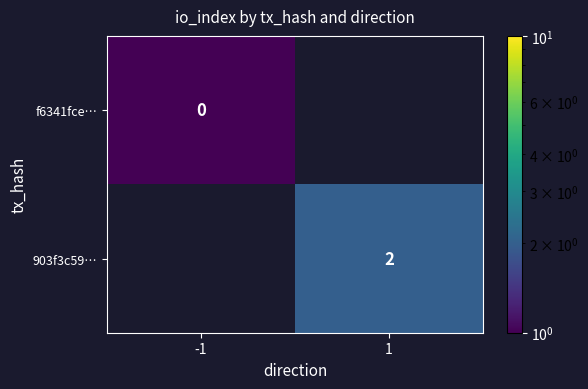

The value of 903f3c59… at 1 is 3.1. True or false?

False